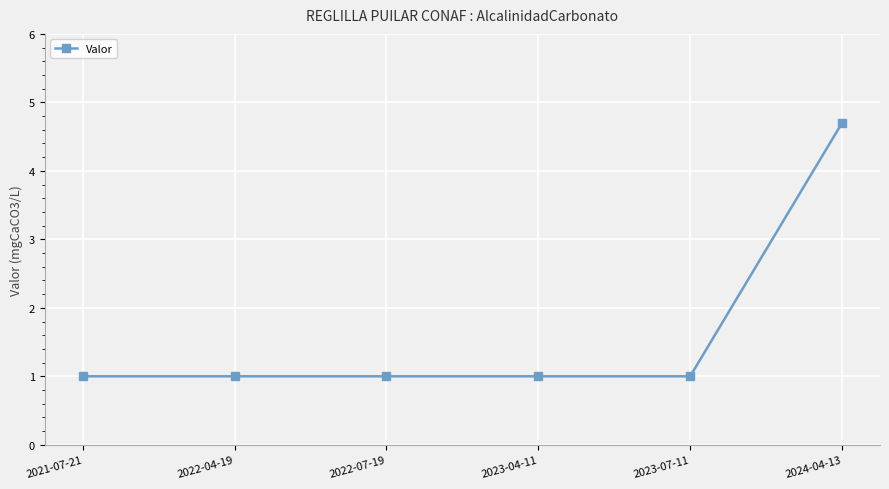

Reading left to right, extract all data points from this chart.

1.0	1.0	1.0	1.0	1.0	4.7